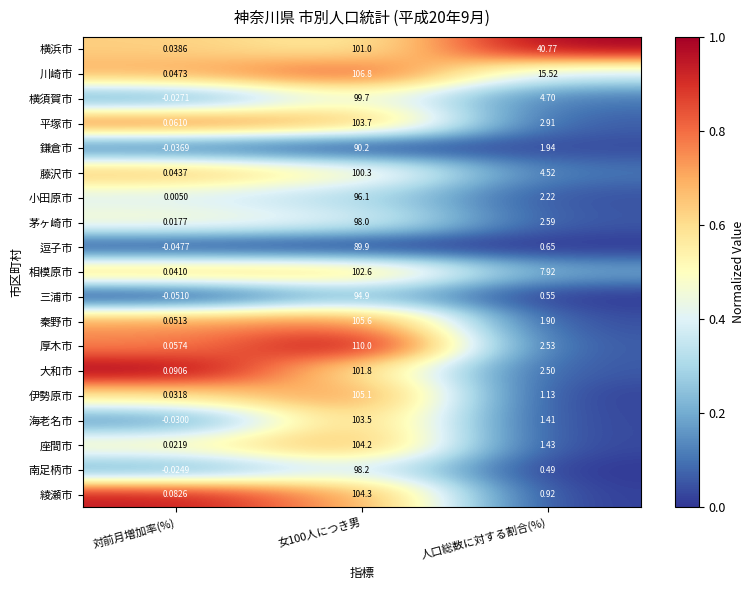

At how many categories does at least one series exceed 0?

3